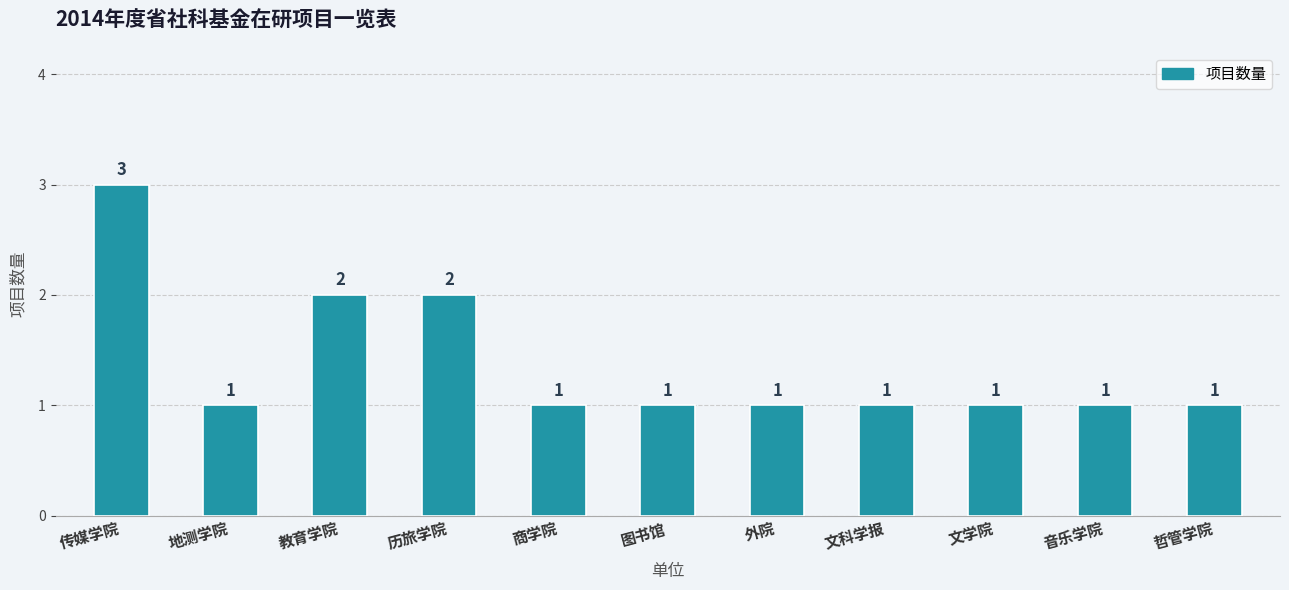

Count the number of values greater than 1.

3